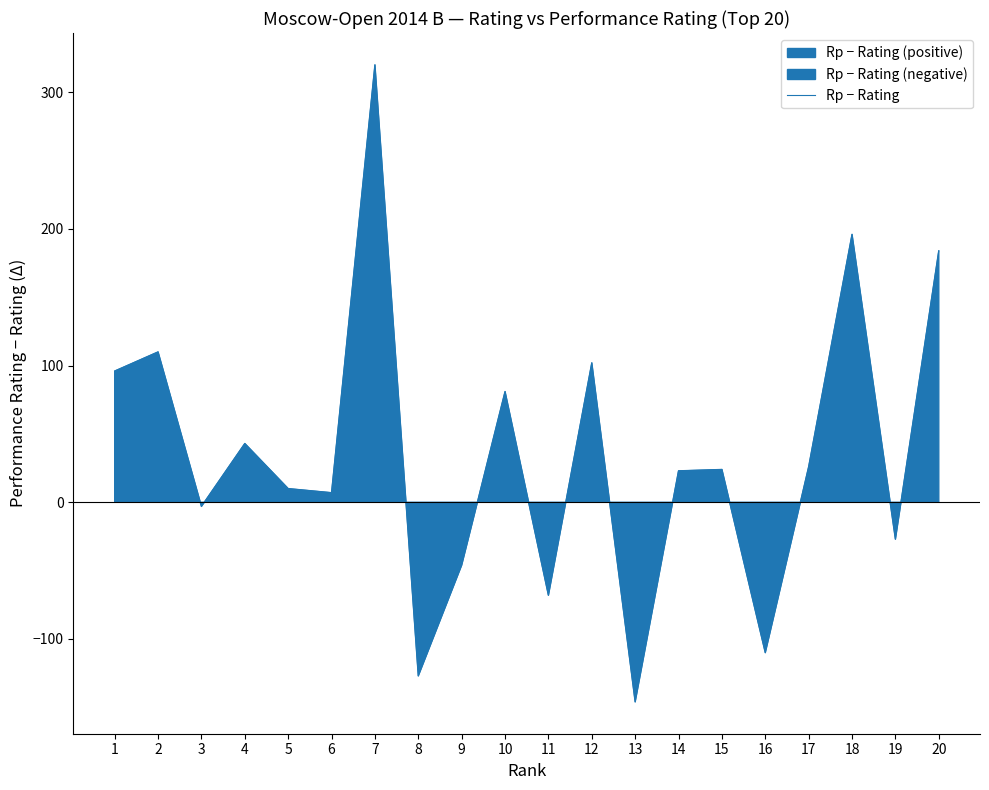

What is the change in value from 12 to 20?

+82